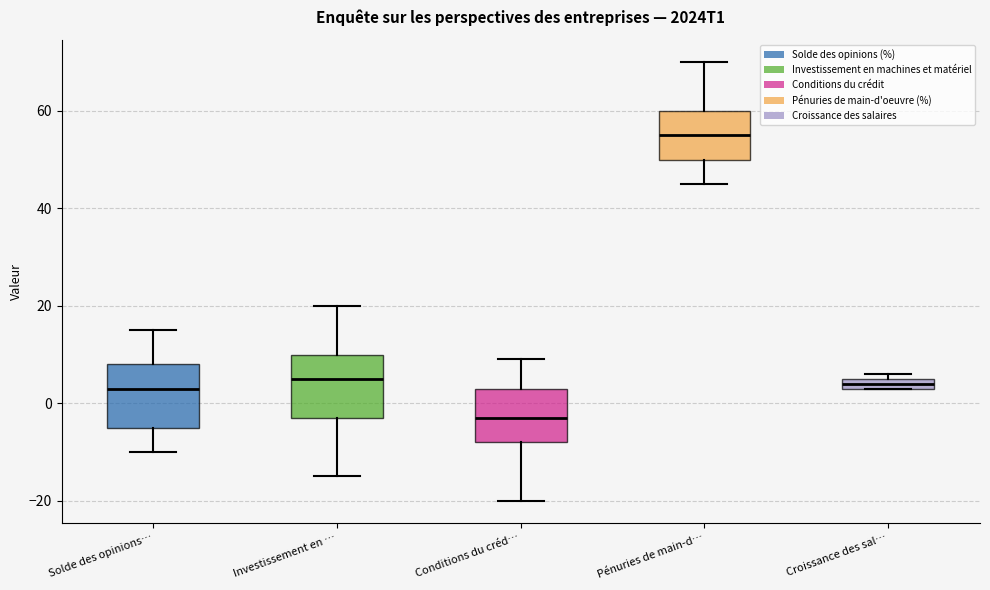

Which box has the lowest median line?

Conditions du créd…